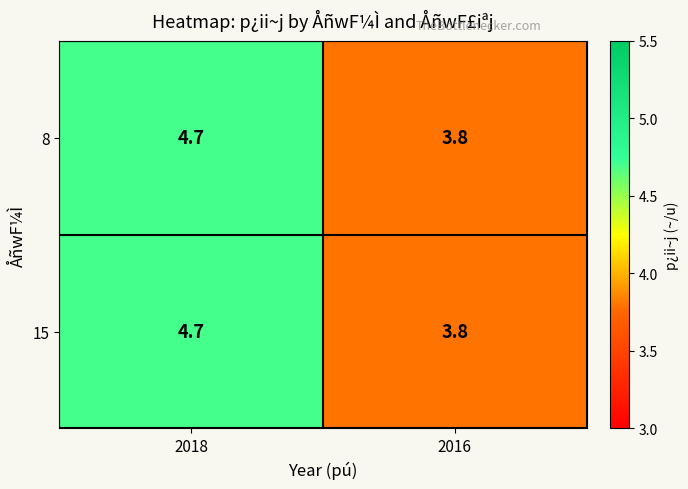

Read the 8 value at 2018.

4.7